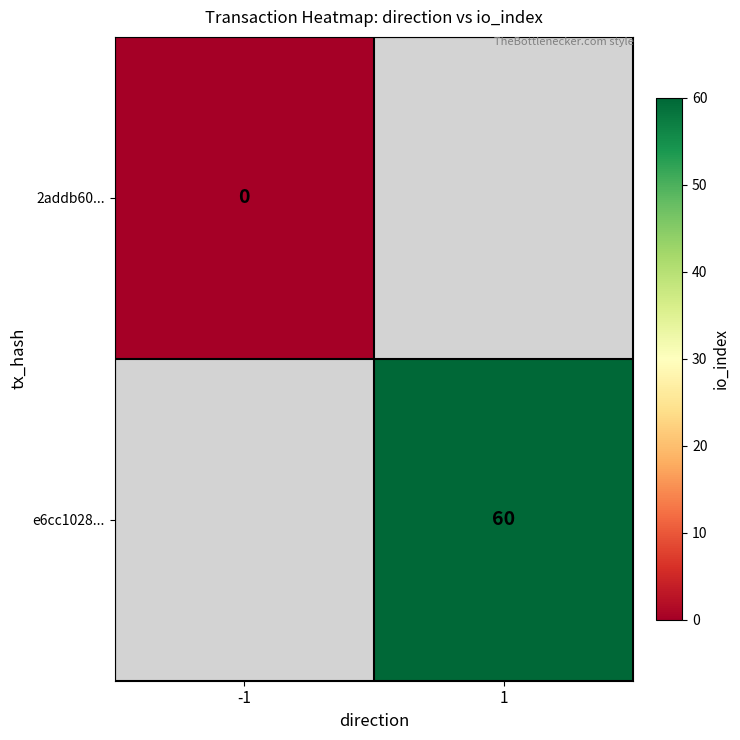

At how many categories does at least one series exceed 59?

1